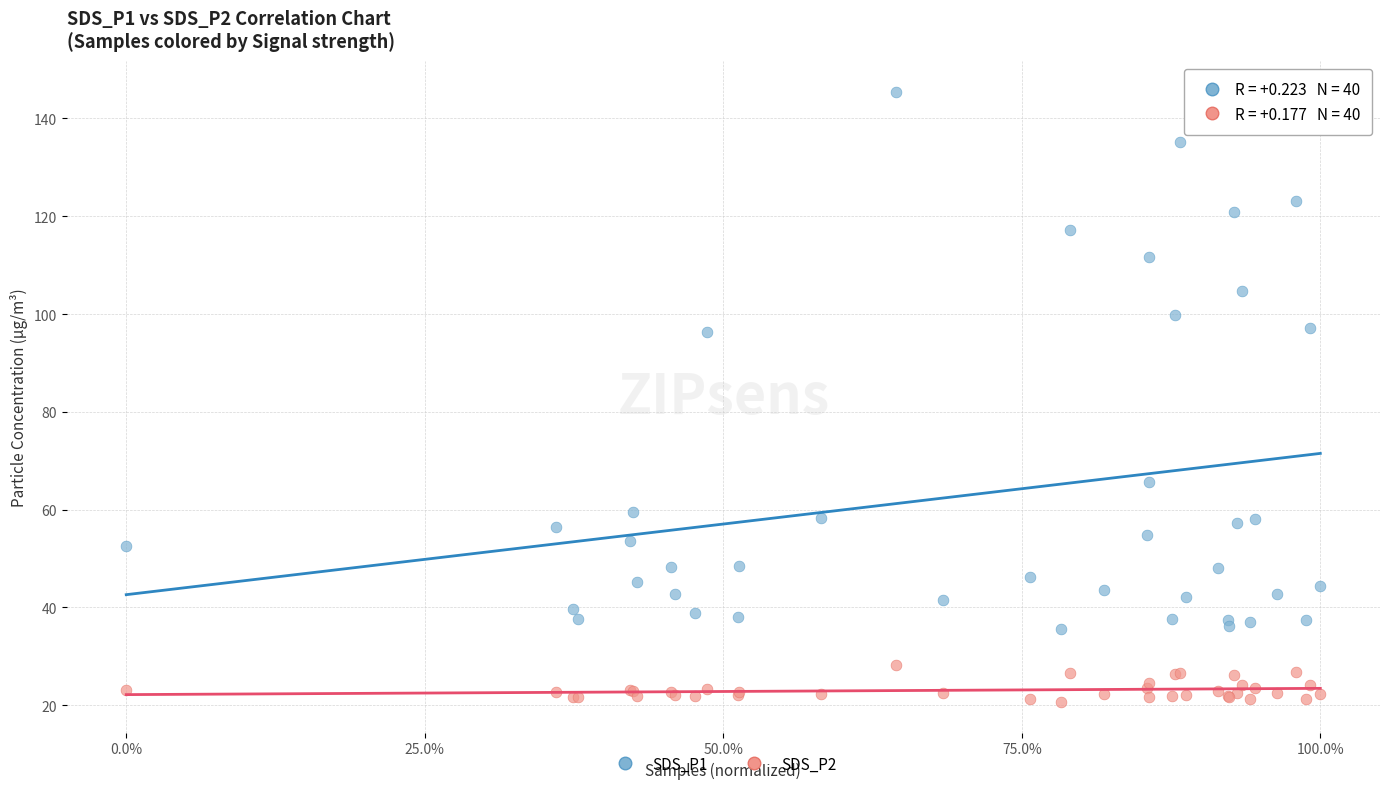

Which series contains the lowest Y value?

SDS_P2